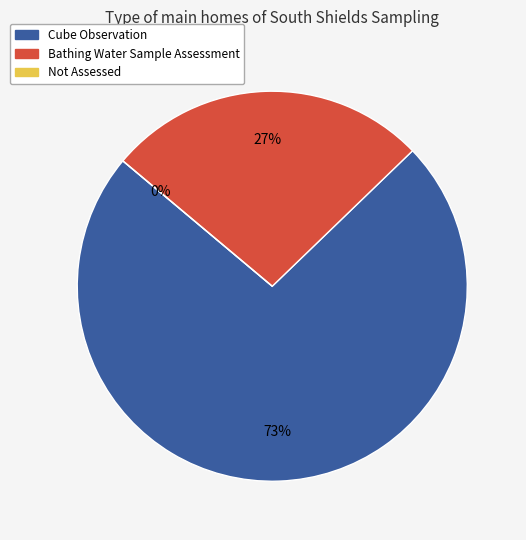

True or false: http://environment.data.gov.uk/def/bathing-water/SampleAssessment accounts for 27% of the total.

True